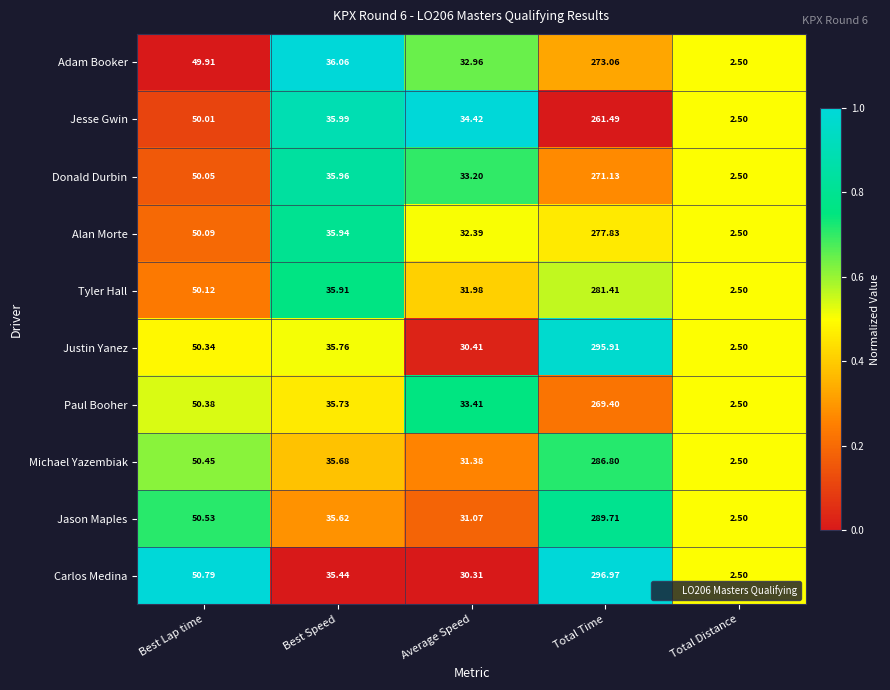

Rank the series by their maximum value, from highest to lowest.

Carlos Medina, Justin Yanez, Jason Maples, Michael Yazembiak, Tyler Hall, Alan Morte, Adam Booker, Donald Durbin, Paul Booher, Jesse Gwin